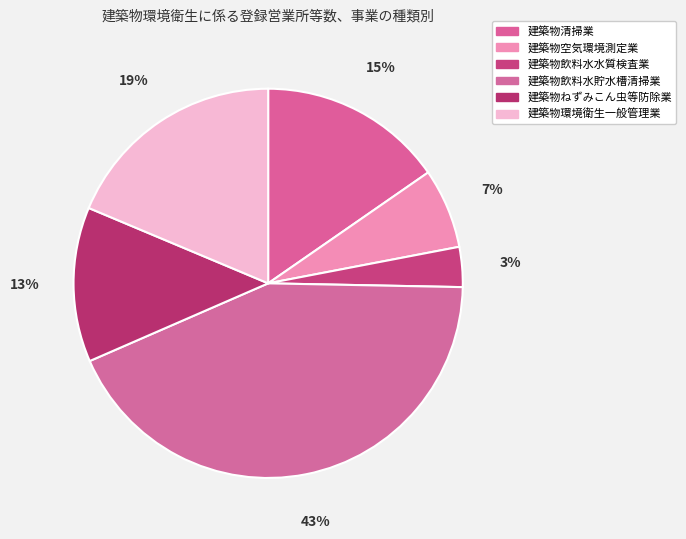

How many slices are in this pie chart?

6